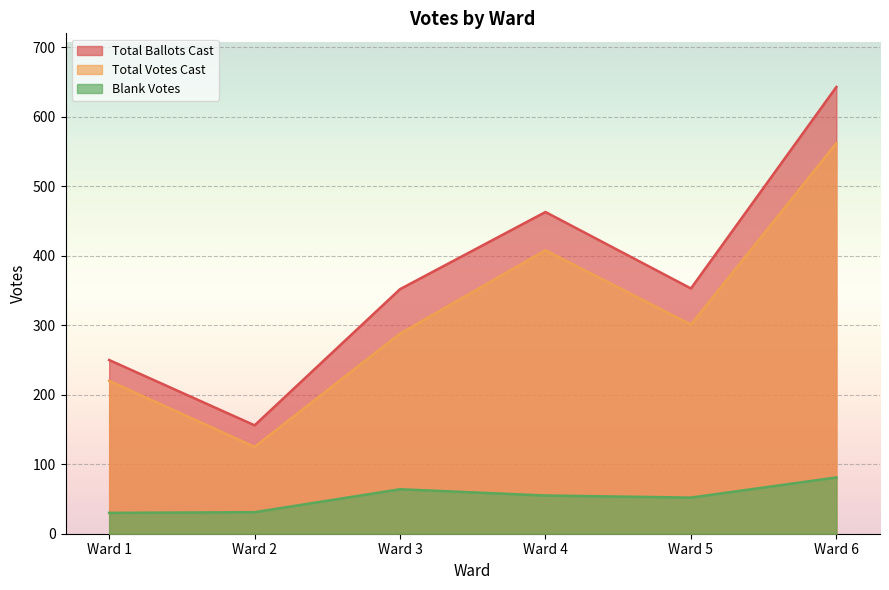

How many lines are shown in the chart?

3